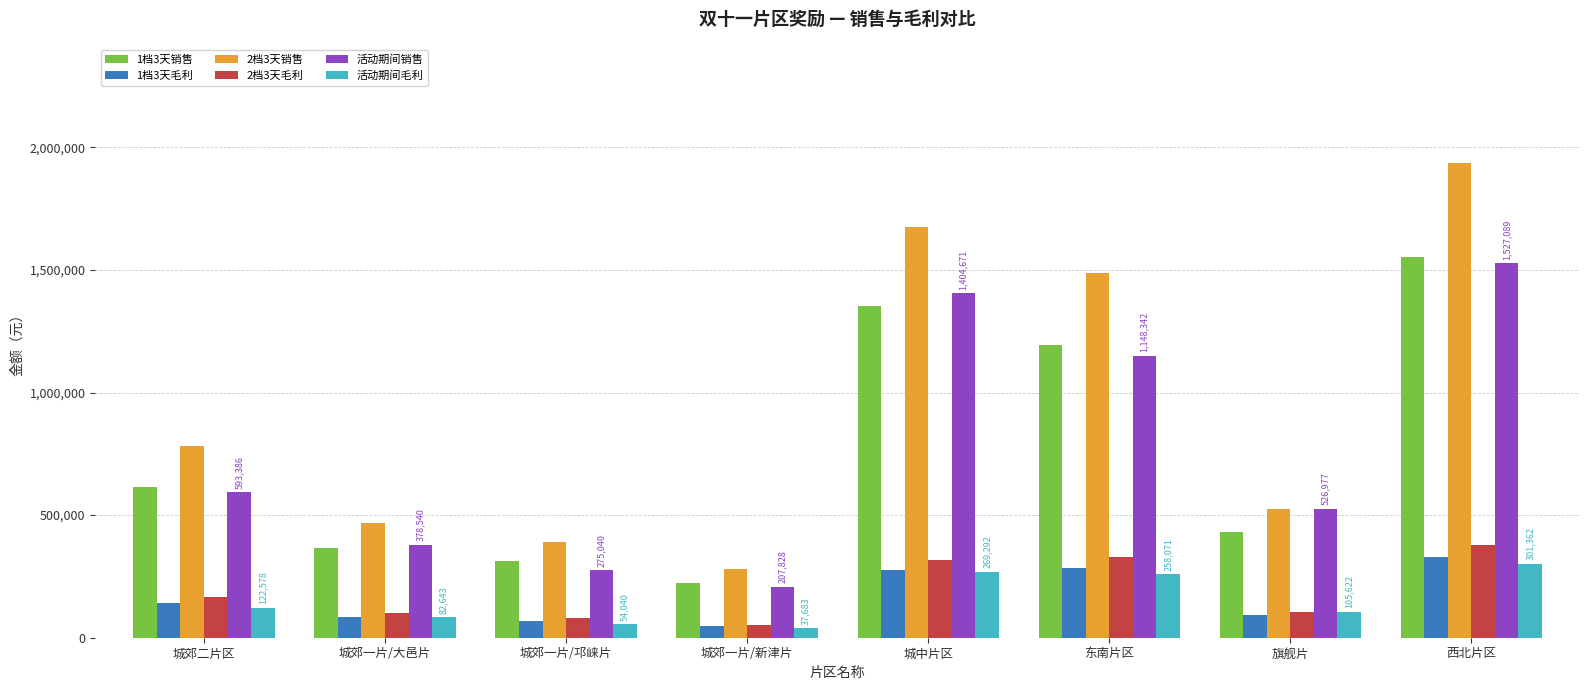

Which series changed the most between 城郊二片区 and 城郊一片/大邑片?

2档3天销售